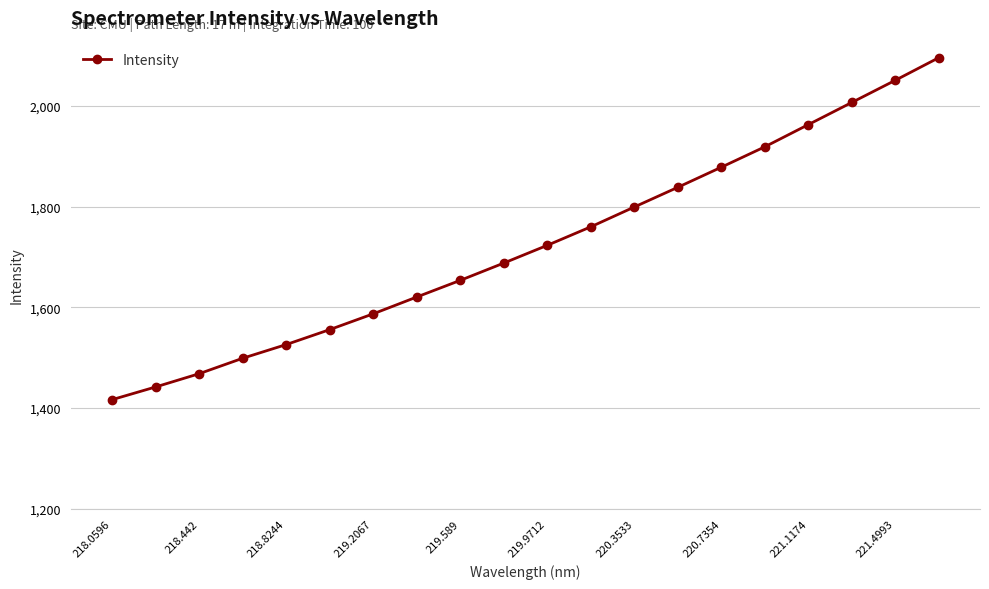

Does the chart display data point markers on the line(s)?

Yes